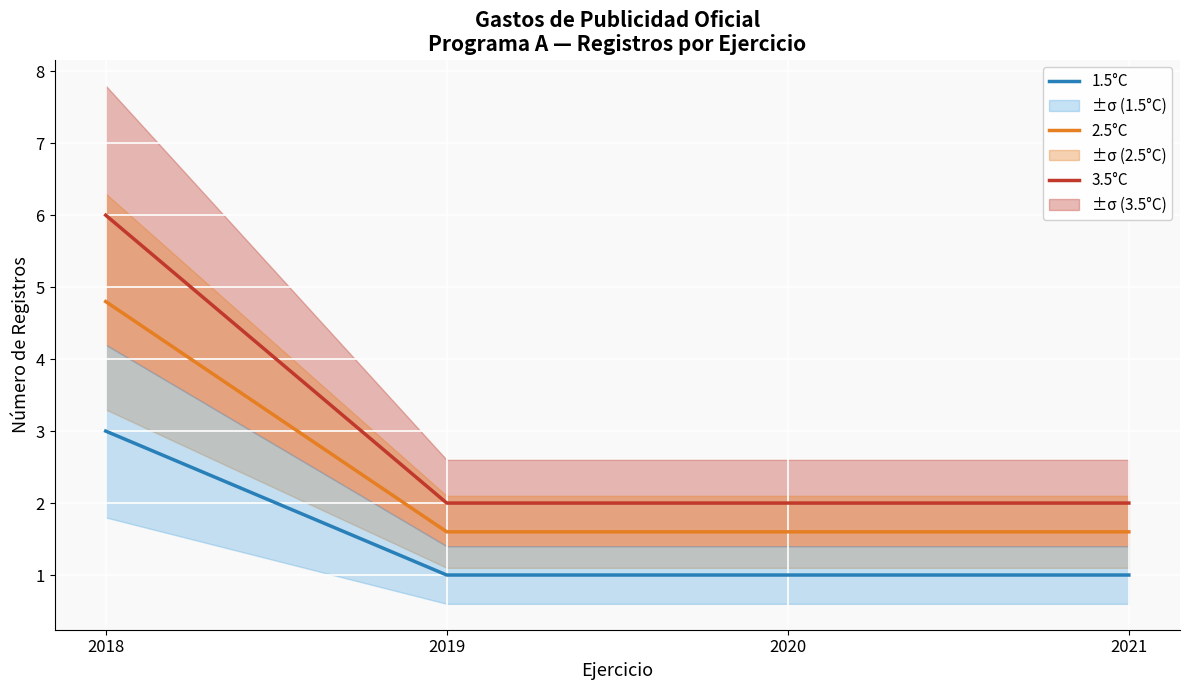

List the series in order of their overall mean, lowest first.

1.5°C, 2.5°C, 3.5°C